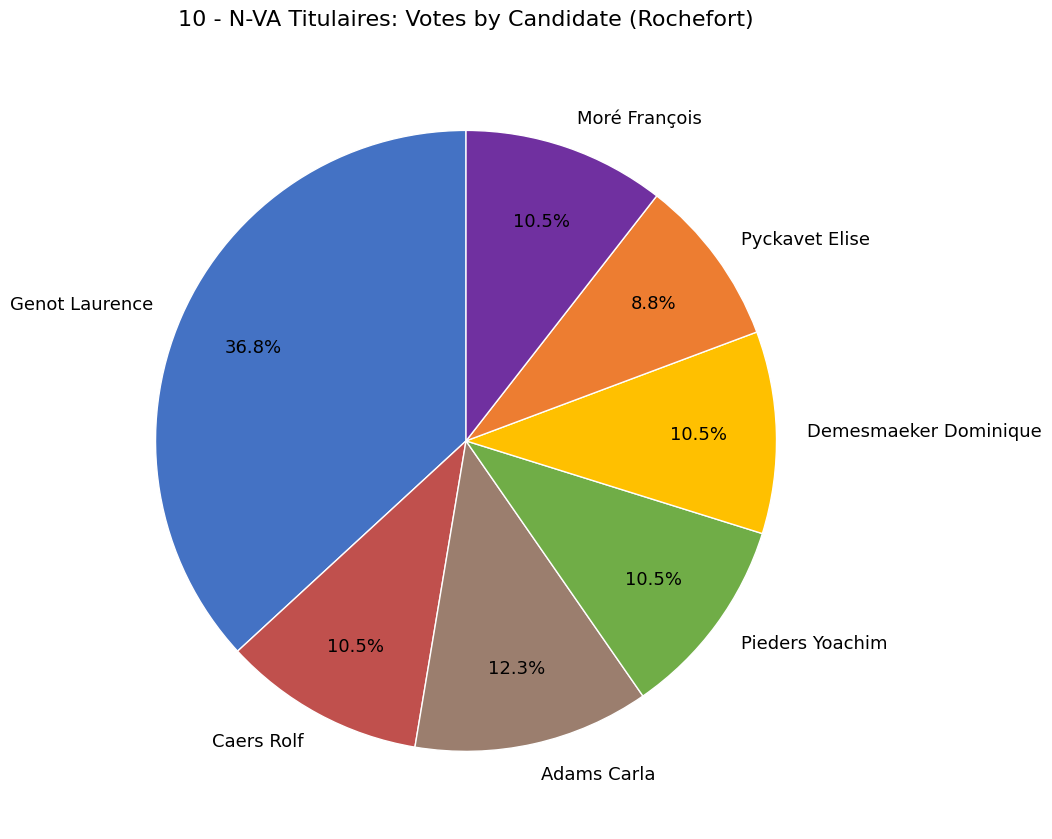

Is it true that Pieders Yoachim is 2% of the pie?

False